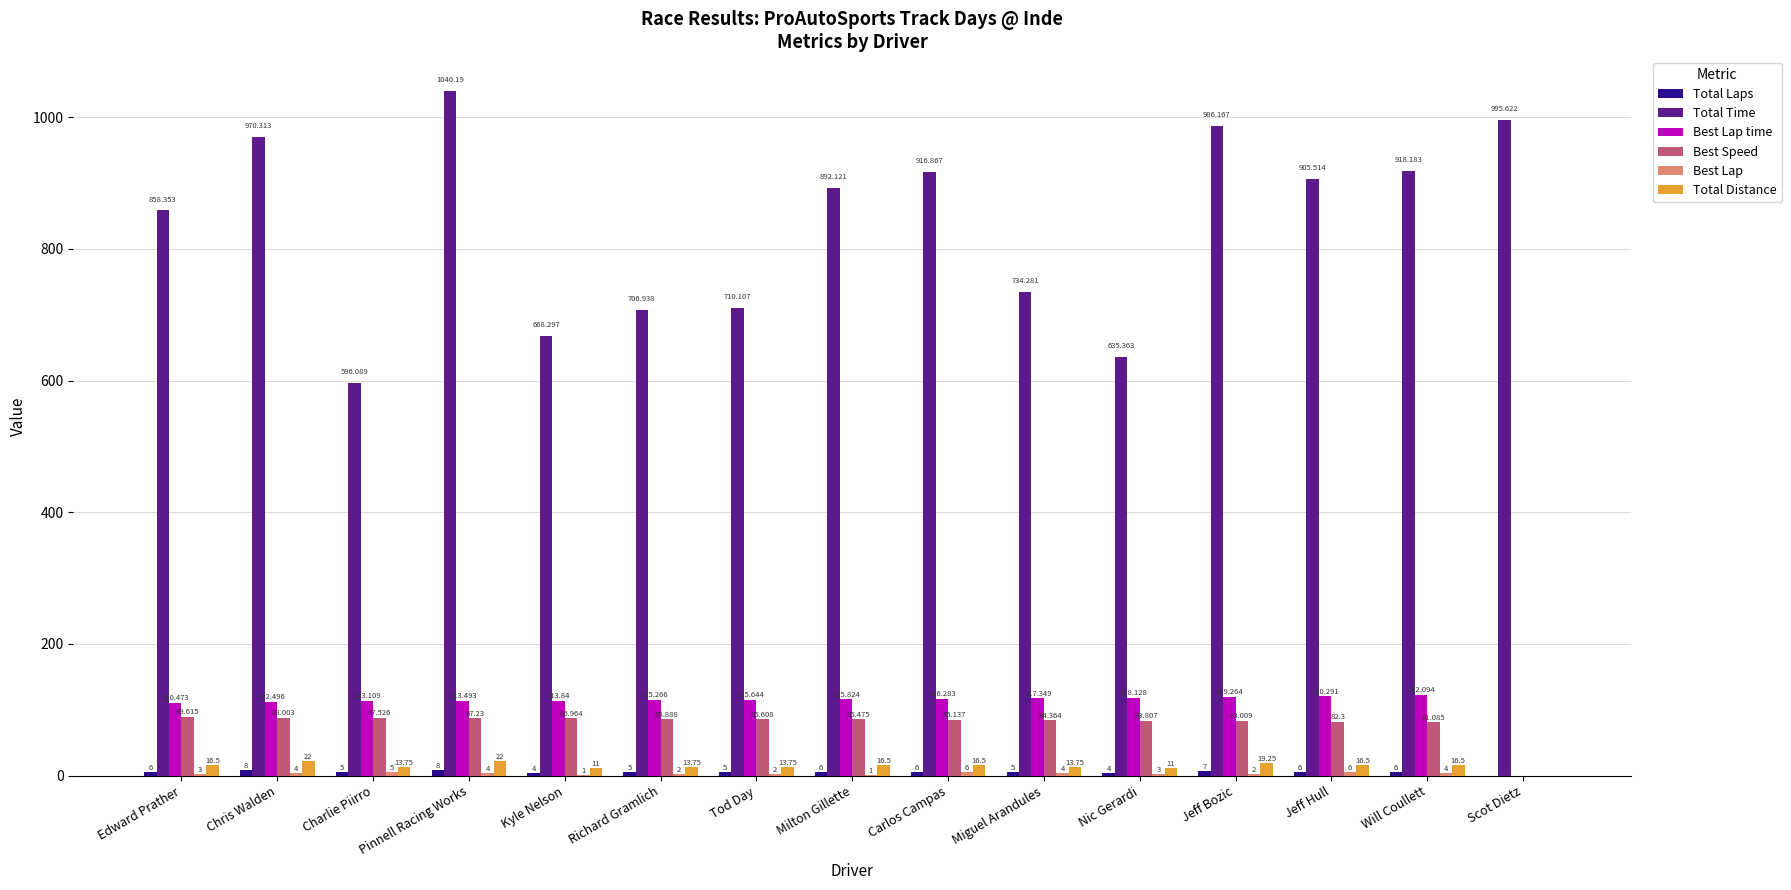

At which label does Total Distance first exceed 16?

Edward Prather